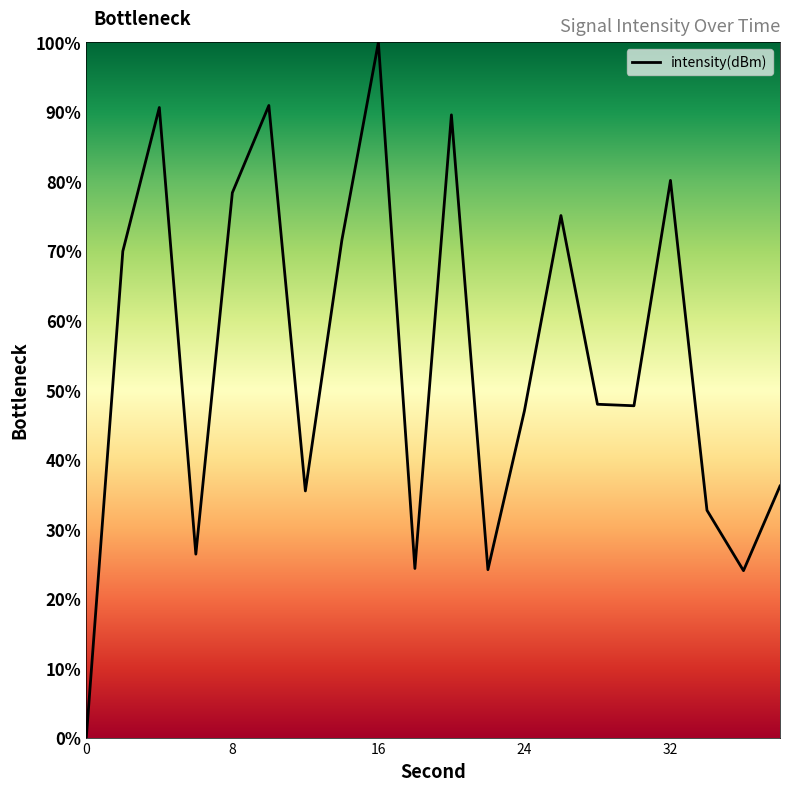

What is the difference between the maximum and second lowest values?

76.0